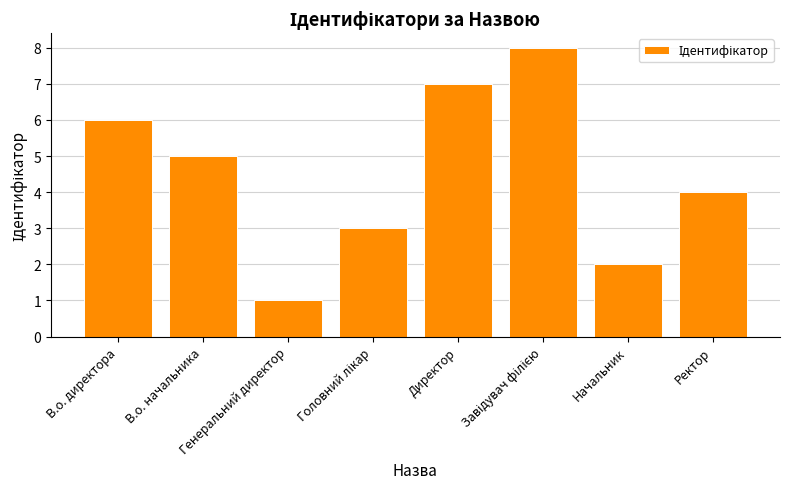

What is the greatest value displayed?

8